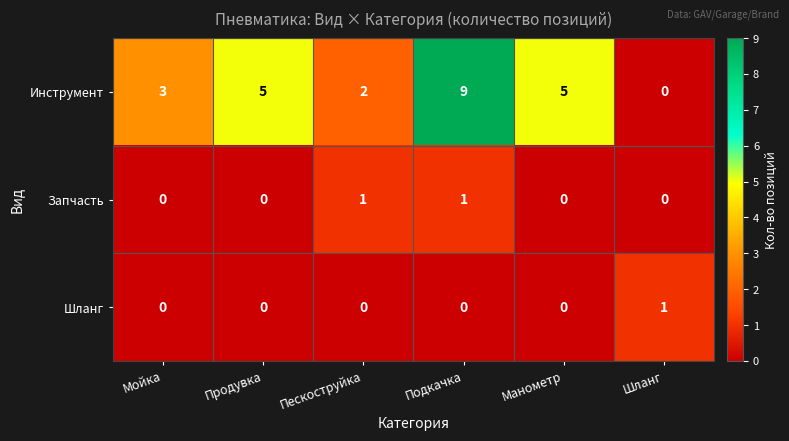

How many categories are shown in the chart?

6